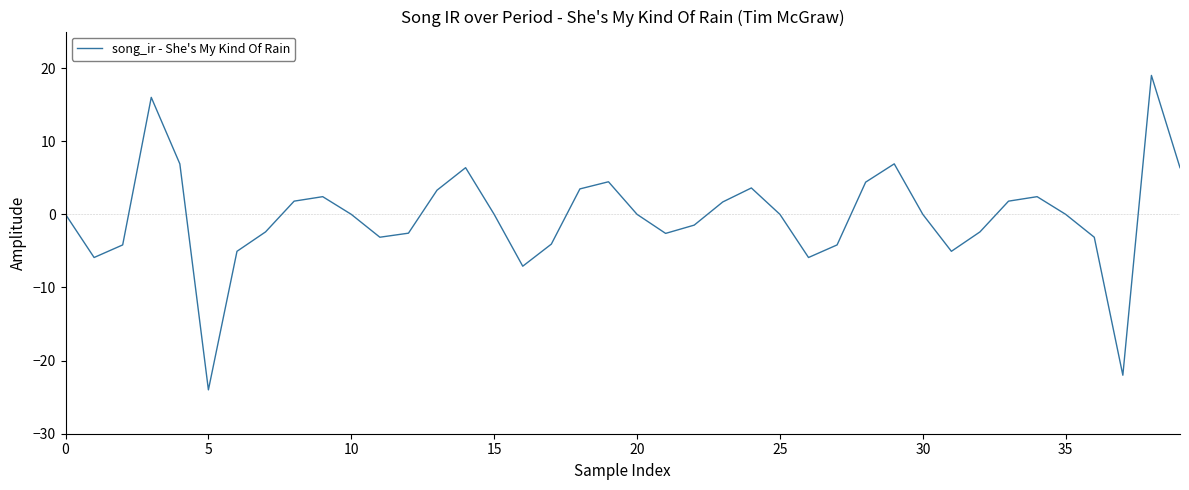

What is the maximum value shown in the chart?

19.0